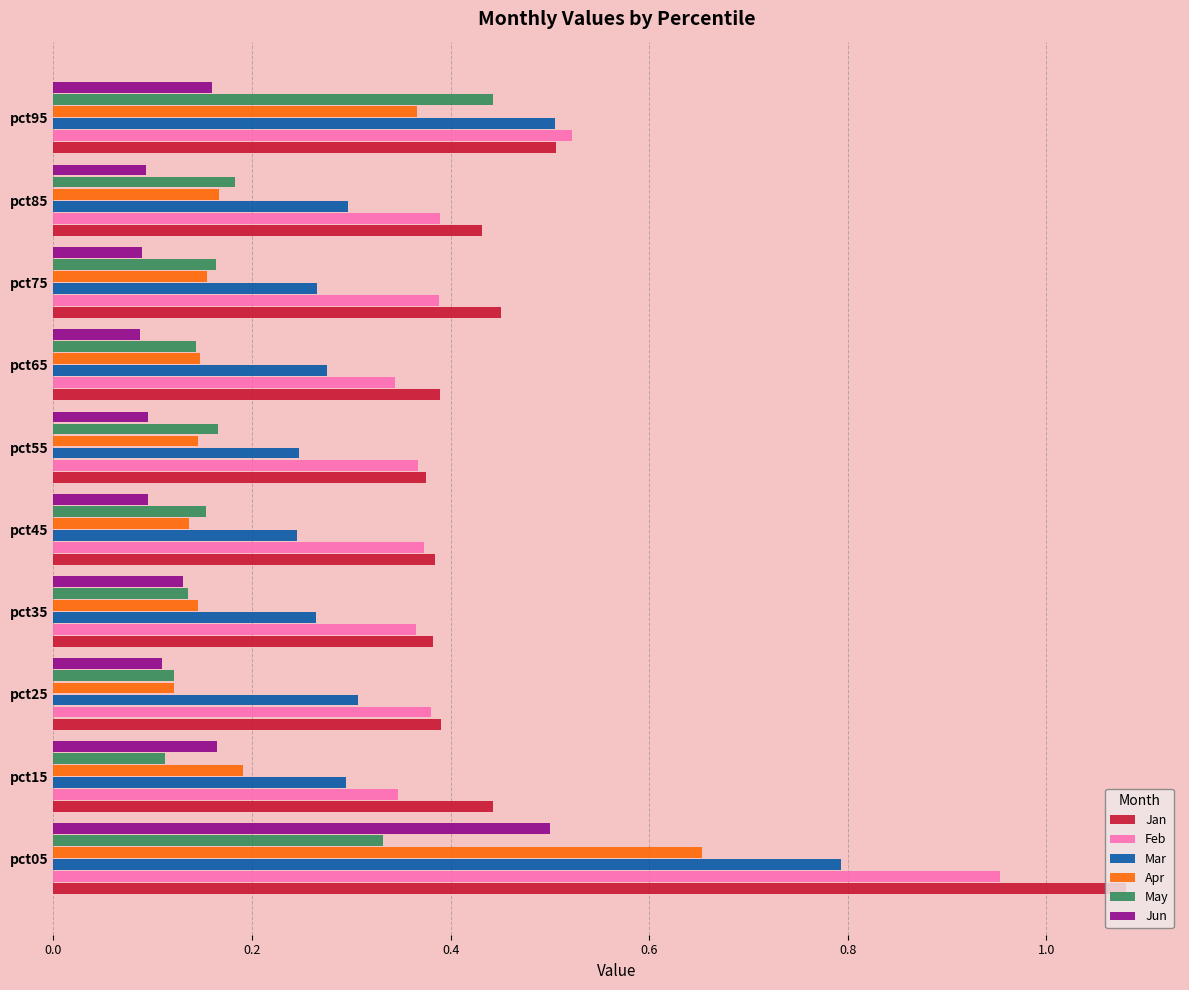

The value of May at pct65 is 0.1. True or false?

True